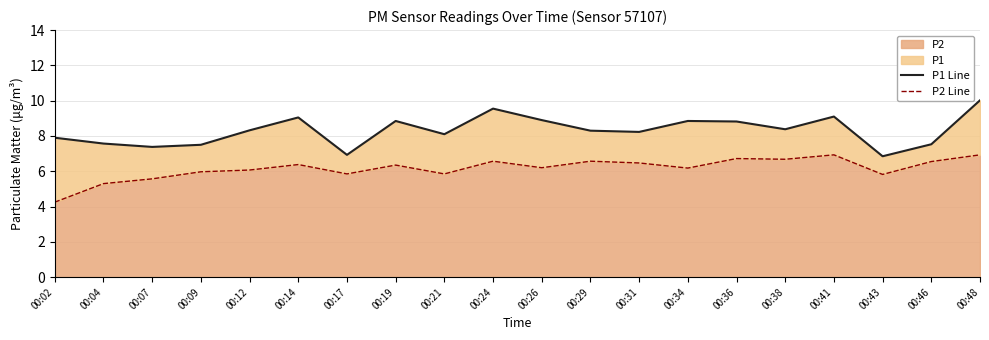

Does the chart have visible grid lines?

Yes